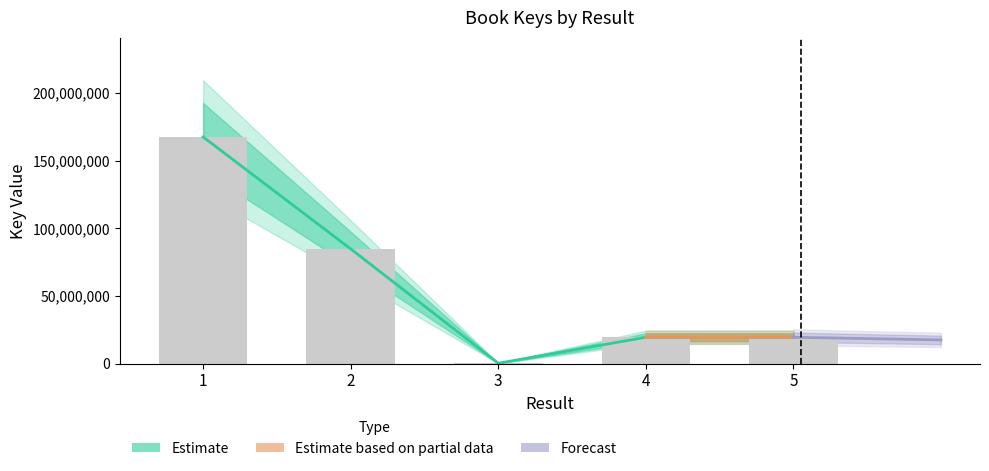

Are the bars grouped side by side (vs. stacked)?

No